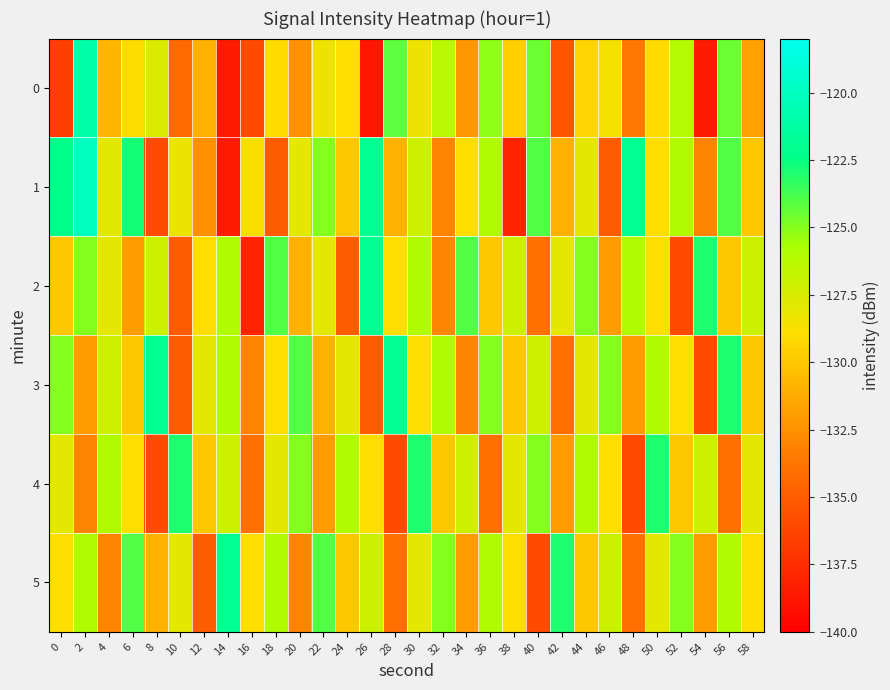

Reading left to right, list all the values displayed in this chart.

0: 0=-136.5	2=-121.0	4=-130.8	6=-128.9	8=-127.7	10=-134.3	12=-131.0	14=-138.5	16=-136.0	18=-129.0	20=-132.4	22=-128.4	24=-128.9	26=-138.8	28=-124.2	30=-128.4	32=-126.3	34=-132.2	36=-125.2	38=-129.6	40=-124.5	42=-135.4	44=-129.4	46=-128.6	48=-133.6	50=-129.1	52=-126.1	54=-138.5	56=-124.5	58=-131.7
1: 0=-122.3	2=-120.1	4=-127.9	6=-122.8	8=-135.9	10=-128.3	12=-132.5	14=-138.6	16=-128.8	18=-135.0	20=-128.0	22=-125.0	24=-130.0	26=-122.0	28=-131.0	30=-127.0	32=-133.0	34=-129.0	36=-126.0	38=-138.0	40=-124.0	42=-131.0	44=-128.0	46=-135.0	48=-122.0	50=-129.0	52=-126.0	54=-133.0	56=-124.0	58=-130.0
2: 0=-130.0	2=-125.0	4=-128.0	6=-132.0	8=-127.0	10=-135.0	12=-129.0	14=-126.0	16=-138.0	18=-124.0	20=-131.0	22=-128.0	24=-135.0	26=-122.0	28=-129.0	30=-126.0	32=-133.0	34=-124.0	36=-130.0	38=-127.0	40=-134.0	42=-128.0	44=-125.0	46=-132.0	48=-126.0	50=-129.0	52=-136.0	54=-123.0	56=-130.0	58=-127.0
3: 0=-125.0	2=-132.0	4=-127.0	6=-130.0	8=-122.0	10=-135.0	12=-128.0	14=-126.0	16=-133.0	18=-129.0	20=-124.0	22=-131.0	24=-128.0	26=-135.0	28=-122.0	30=-129.0	32=-126.0	34=-133.0	36=-125.0	38=-130.0	40=-127.0	42=-134.0	44=-128.0	46=-125.0	48=-132.0	50=-126.0	52=-129.0	54=-136.0	56=-123.0	58=-130.0
4: 0=-128.0	2=-133.0	4=-126.0	6=-129.0	8=-136.0	10=-123.0	12=-130.0	14=-127.0	16=-134.0	18=-128.0	20=-125.0	22=-132.0	24=-126.0	26=-129.0	28=-136.0	30=-123.0	32=-130.0	34=-127.0	36=-134.0	38=-128.0	40=-125.0	42=-132.0	44=-126.0	46=-129.0	48=-136.0	50=-123.0	52=-130.0	54=-127.0	56=-134.0	58=-128.0
5: 0=-129.0	2=-126.0	4=-133.0	6=-124.0	8=-131.0	10=-128.0	12=-135.0	14=-122.0	16=-129.0	18=-126.0	20=-133.0	22=-124.0	24=-130.0	26=-127.0	28=-134.0	30=-128.0	32=-125.0	34=-132.0	36=-126.0	38=-129.0	40=-136.0	42=-123.0	44=-130.0	46=-127.0	48=-134.0	50=-128.0	52=-125.0	54=-132.0	56=-126.0	58=-129.0